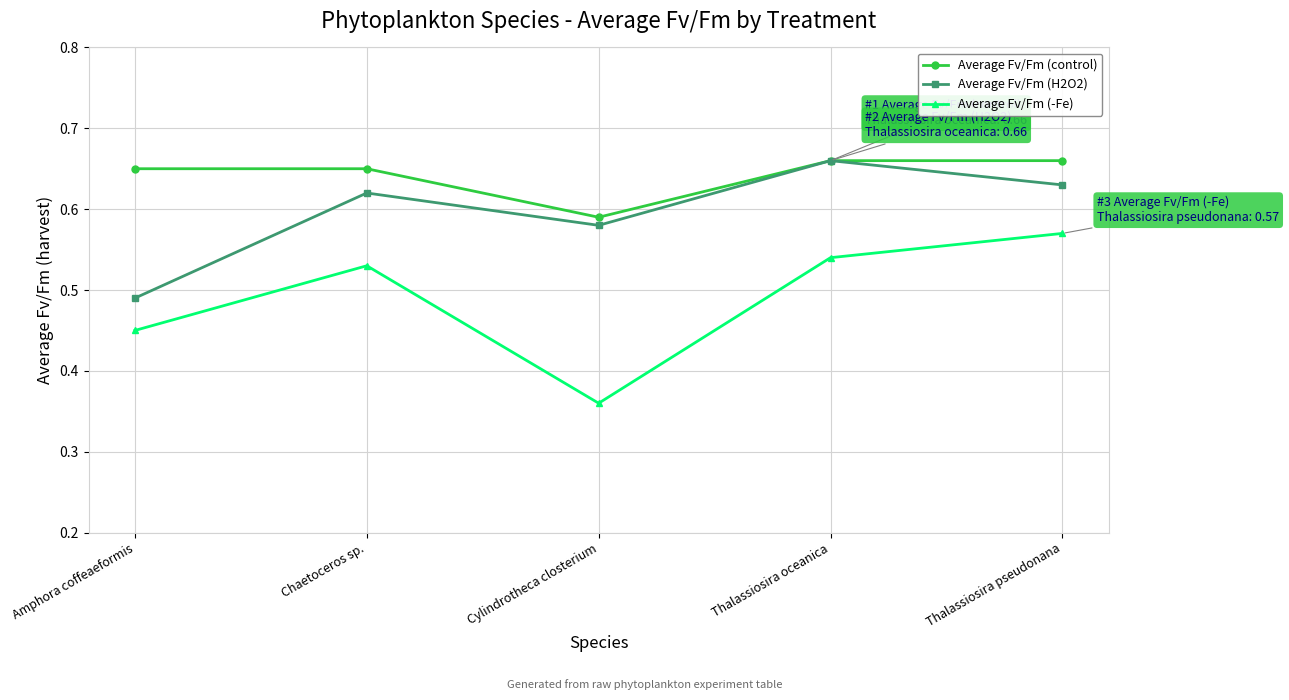

True or false: Average Fv/Fm (-Fe) and Average Fv/Fm (control) cross at least once.

False